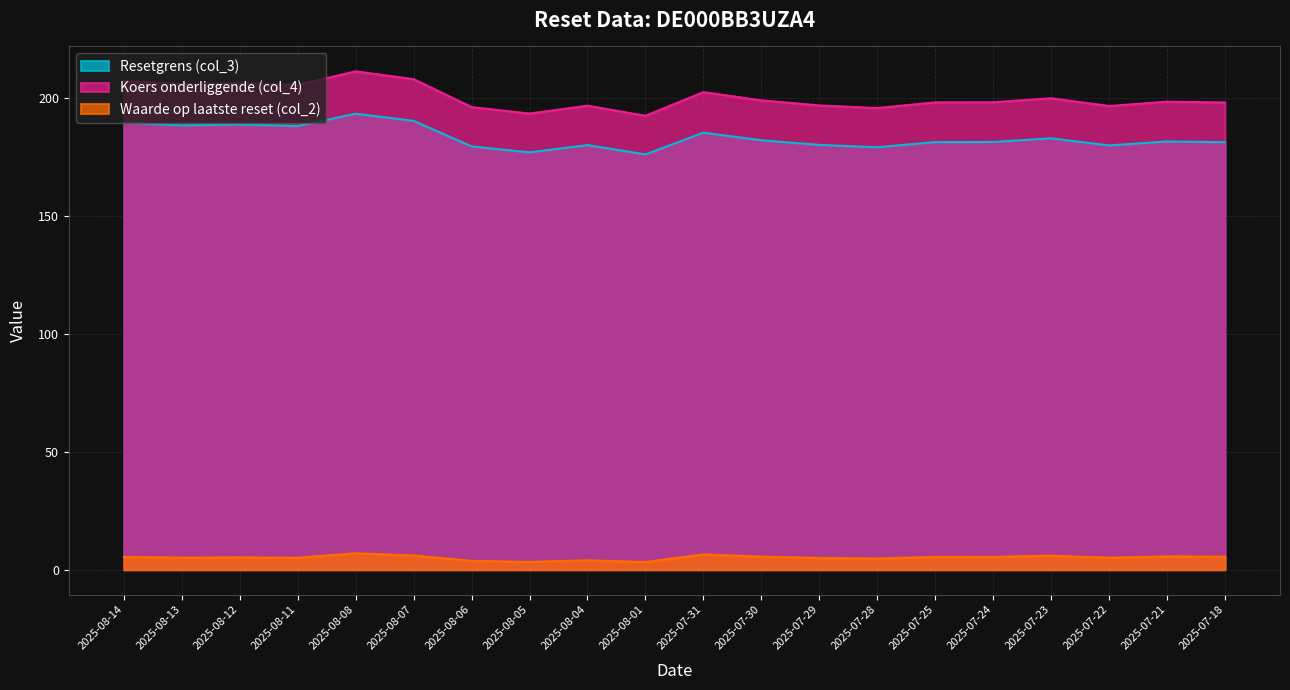

True or false: Koers onderliggende (col_4) has more than 1 points higher than both neighbors.

True